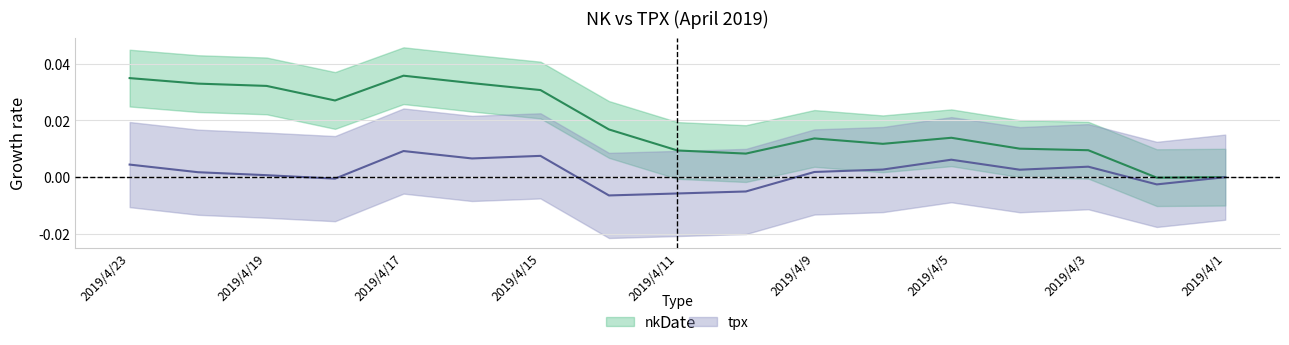

Which has a higher value, 2019/4/1 or 2019/4/15?

2019/4/15